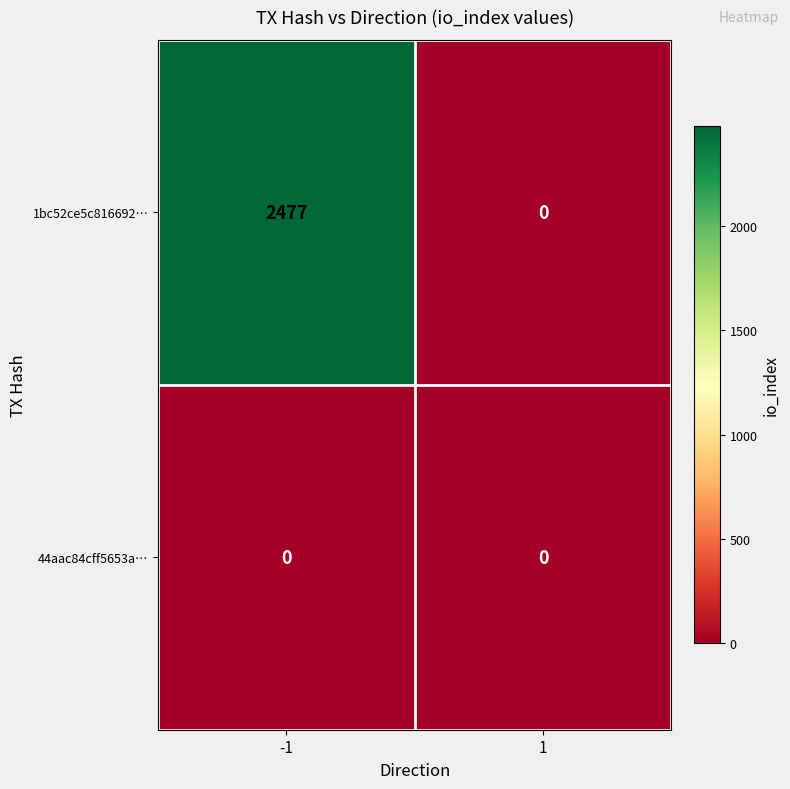

Which series has the largest total across all categories?

1bc52ce5c816692…